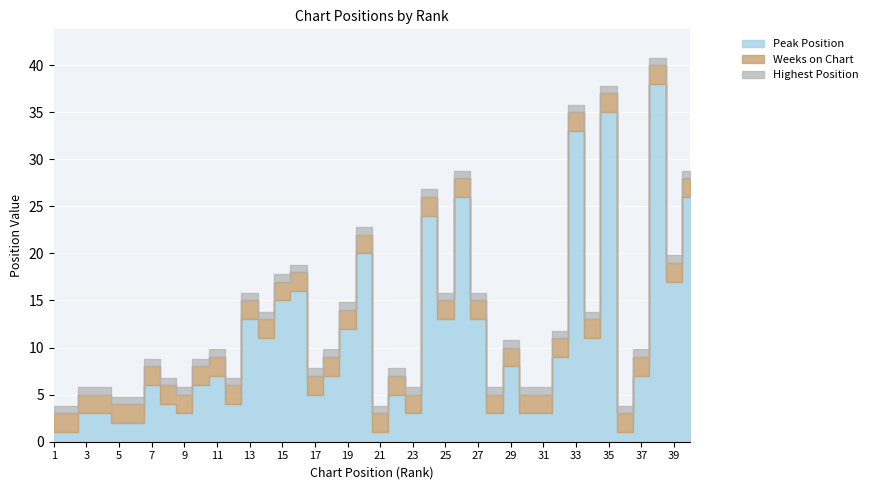

What is the value of the Peak Position point at the 10th from the left?

6